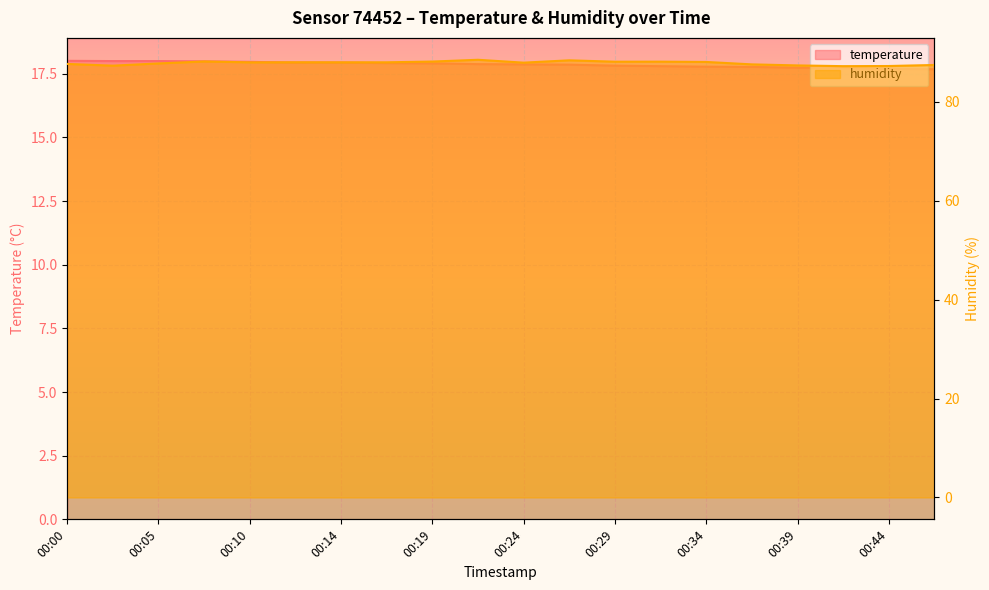

Reading left to right, what are all the values shown in this chart?

temperature: 18.0	18.0	18.0	18.0	18.0	17.9	17.9	17.9	17.9	17.9	17.9	17.9	17.8	17.8	17.8	17.8	17.7	17.7	17.7	17.7
humidity: 87.6	87.3	87.7	88.1	87.9	88.0	88.0	88.0	88.1	88.5	87.9	88.3	88.1	88.1	88.0	87.5	87.3	87.2	87.2	87.4